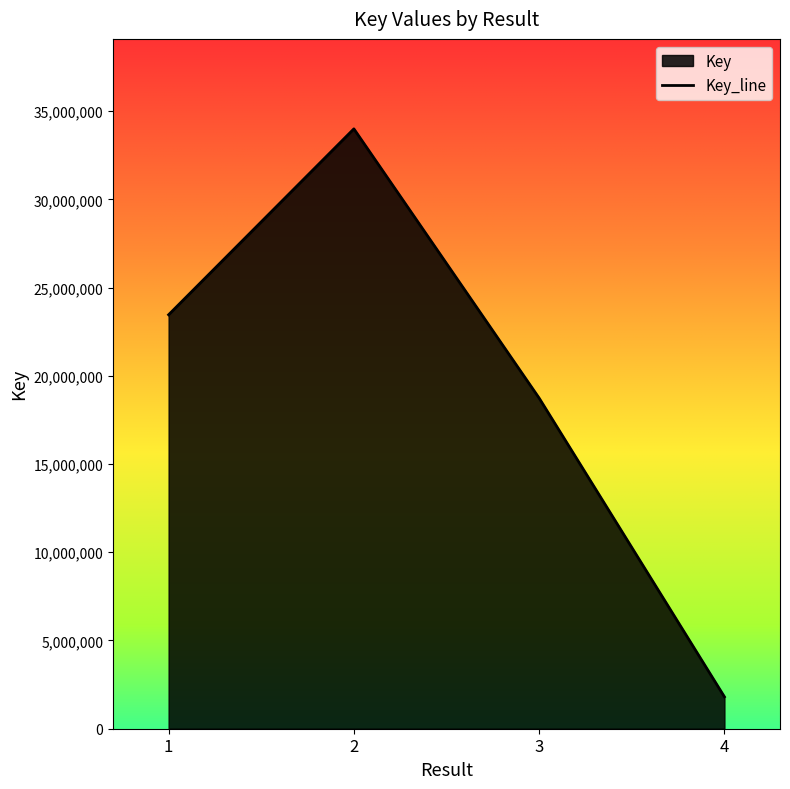

How many lines are shown in the chart?

1